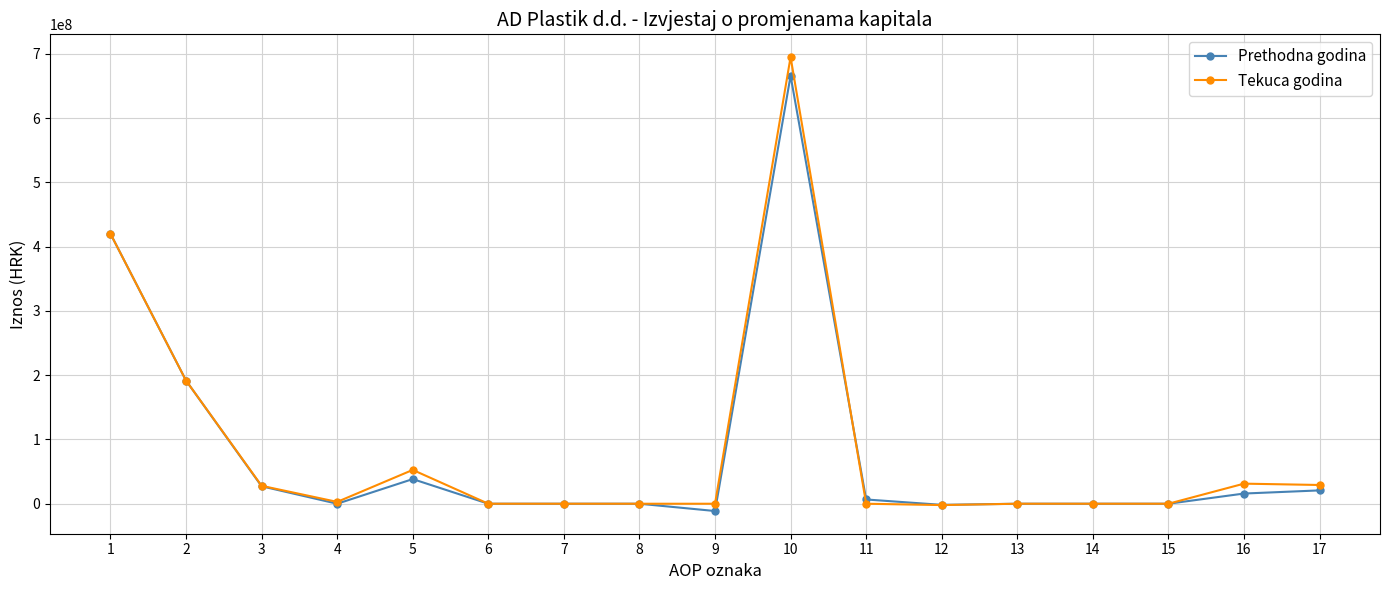

What value does the Prethodna godina series have at 17?

20746542.0